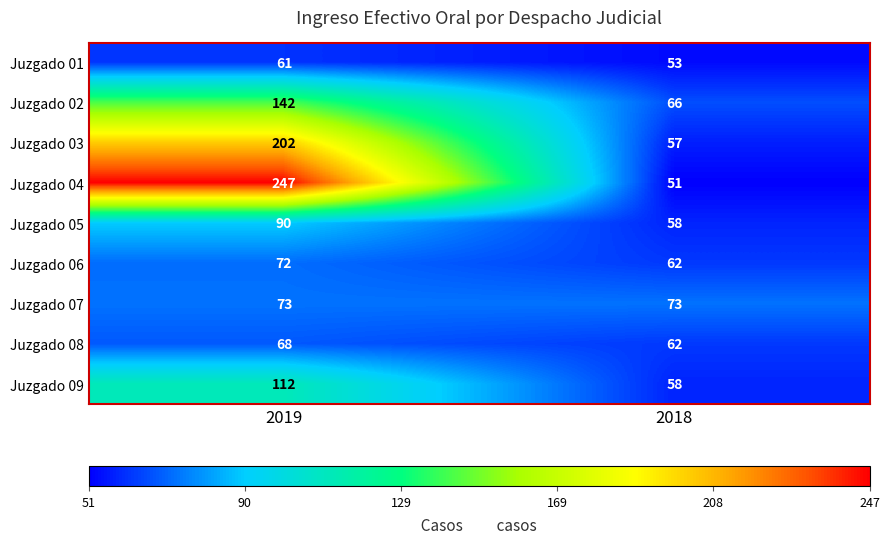

Which category has the lowest value across all series?

2018